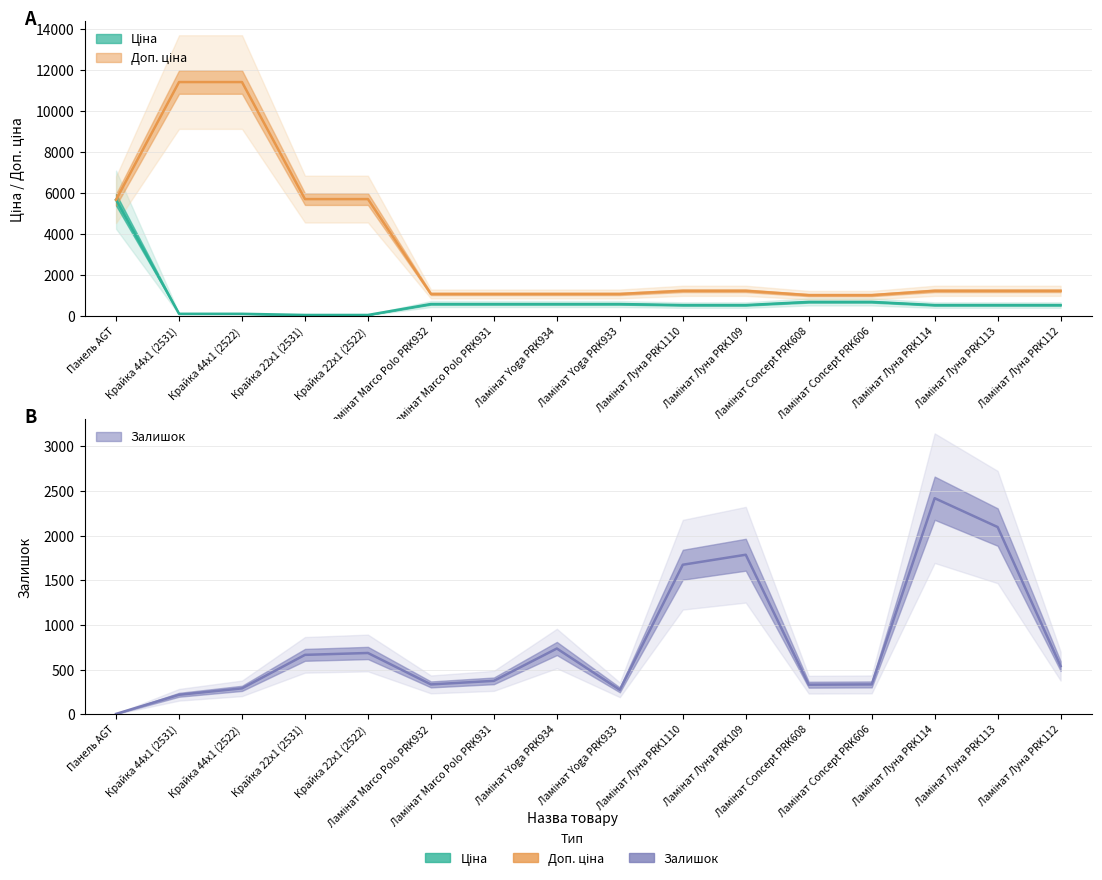

Reading left to right, extract all data points from this chart.

Ціна: 5673.8	114.1	114.1	57.0	57.0	589.9	589.9	589.9	589.9	539.0	539.0	693.7	693.7	539.0	539.0	539.0
Доп. ціна: 5673.8	11410.0	11410.0	5705.0	5705.0	1081.7	1081.7	1081.7	1081.7	1235.4	1235.4	1024.6	1024.6	1235.4	1235.4	1235.4
Залишок: 4.0	218.0	290.0	665.0	686.0	334.0	374.0	736.0	273.0	1674.0	1786.0	331.0	334.0	2419.0	2096.0	539.0